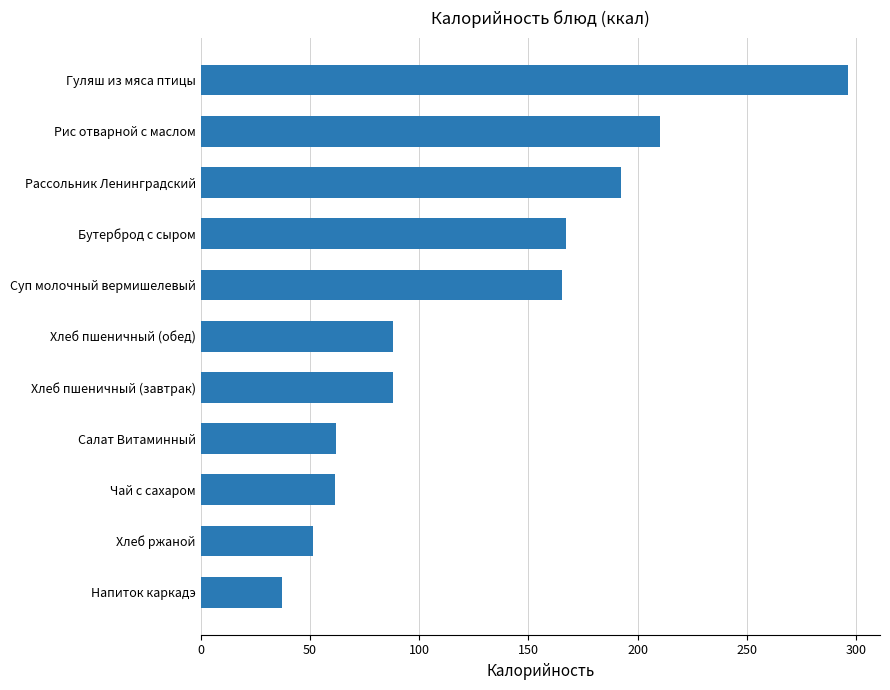

What value does the data have at Хлеб пшеничный (обед)?

88.0